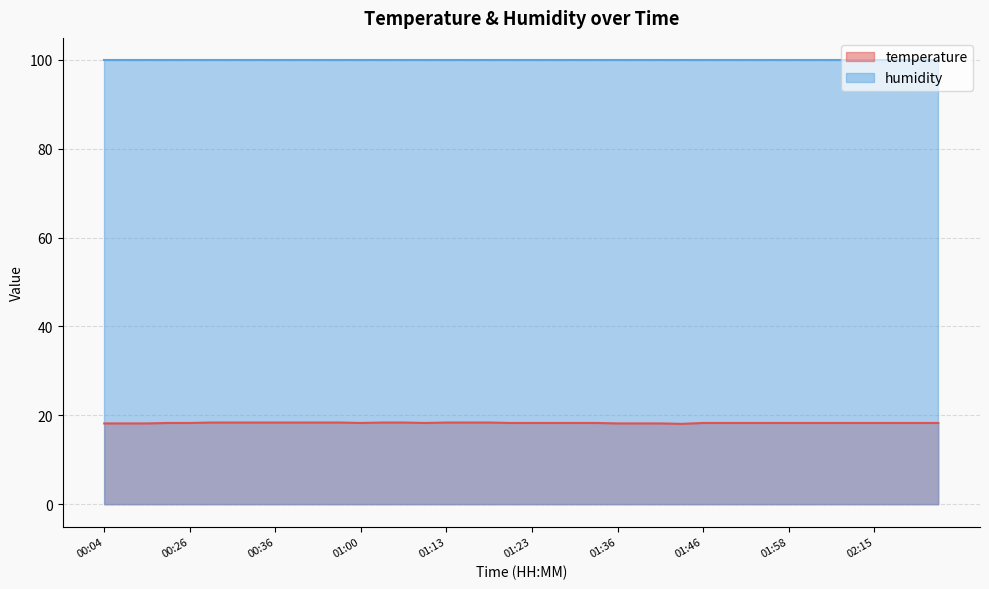

Does the chart display data point markers on the line(s)?

No